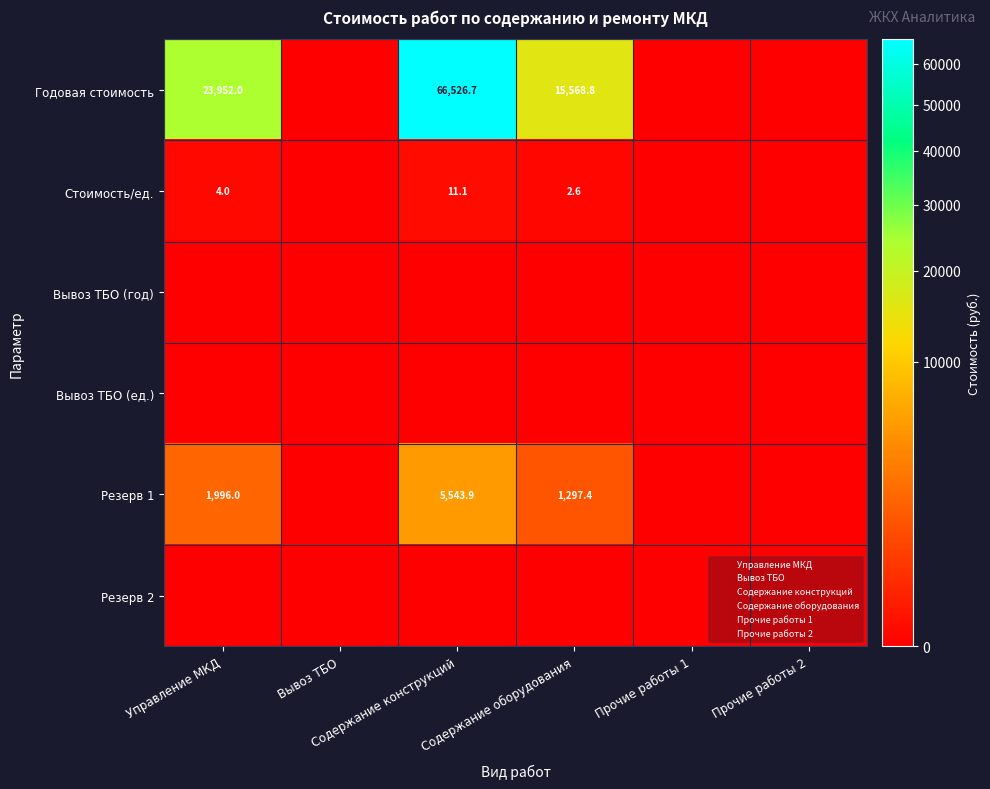

Which series changed the most between Вывоз ТБО and Содержание оборудования?

Годовая стоимость